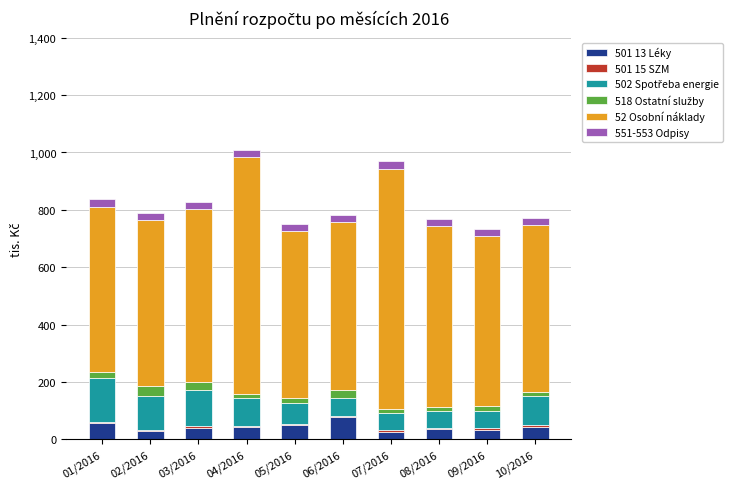

At which label does 501 13 Léky reach its peak?

06/2016